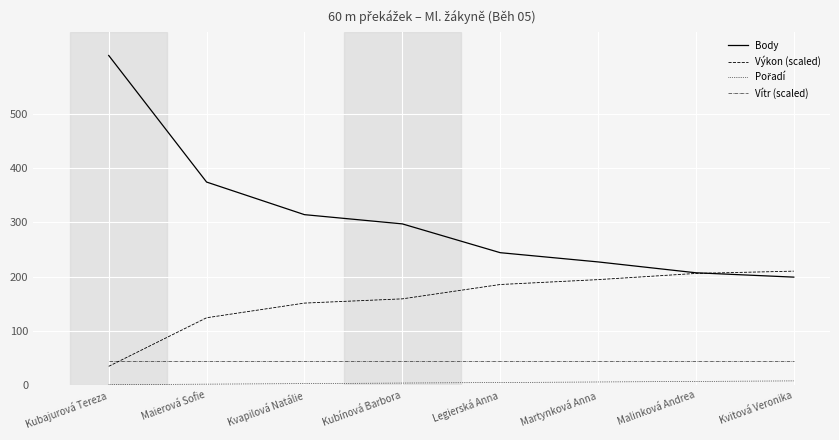

What position from the left is Legierská Anna?

5